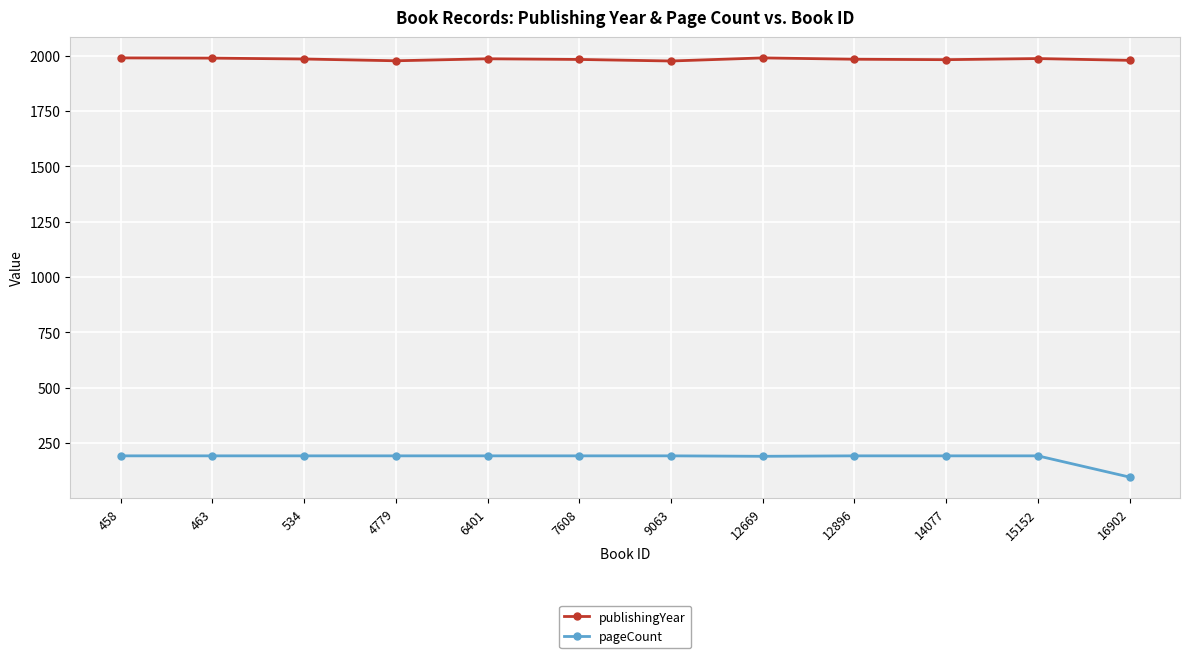

Does the chart display data point markers on the line(s)?

Yes